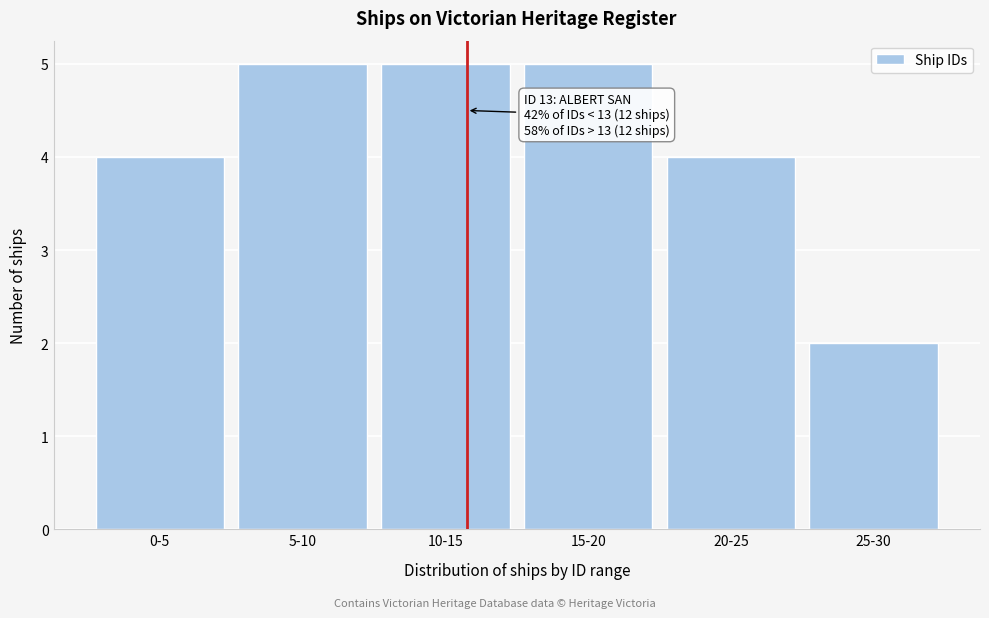

Reading left to right, list all the values displayed in this chart.

0-5=4	5-10=5	10-15=5	15-20=5	20-25=4	25-30=2